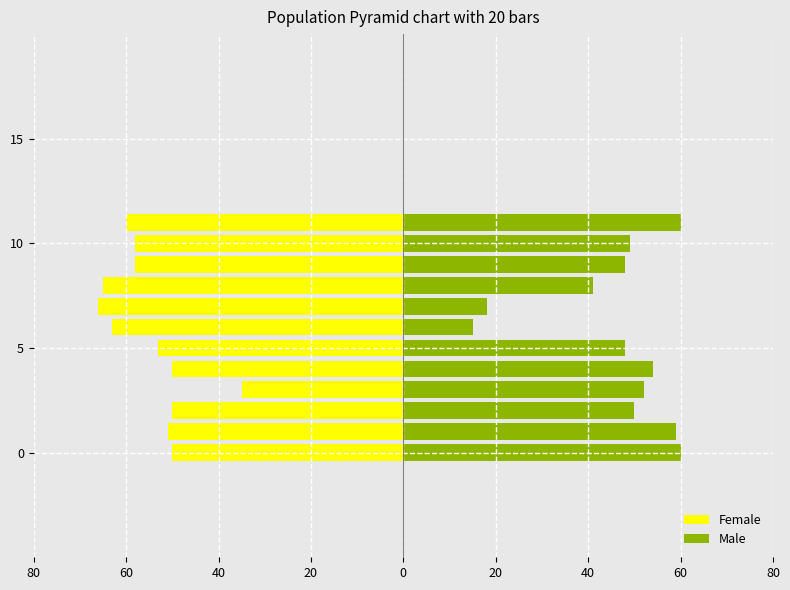

What is the maximum value for Female?

-35